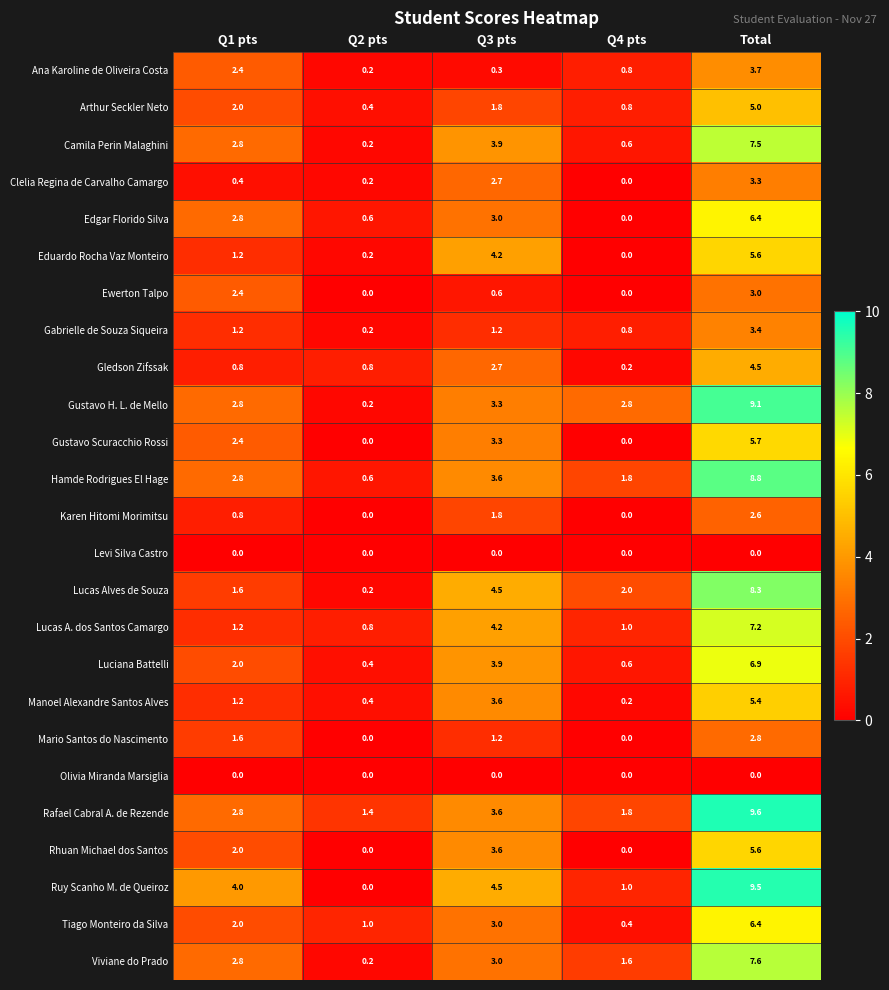

At how many categories does at least one series exceed 5?

1